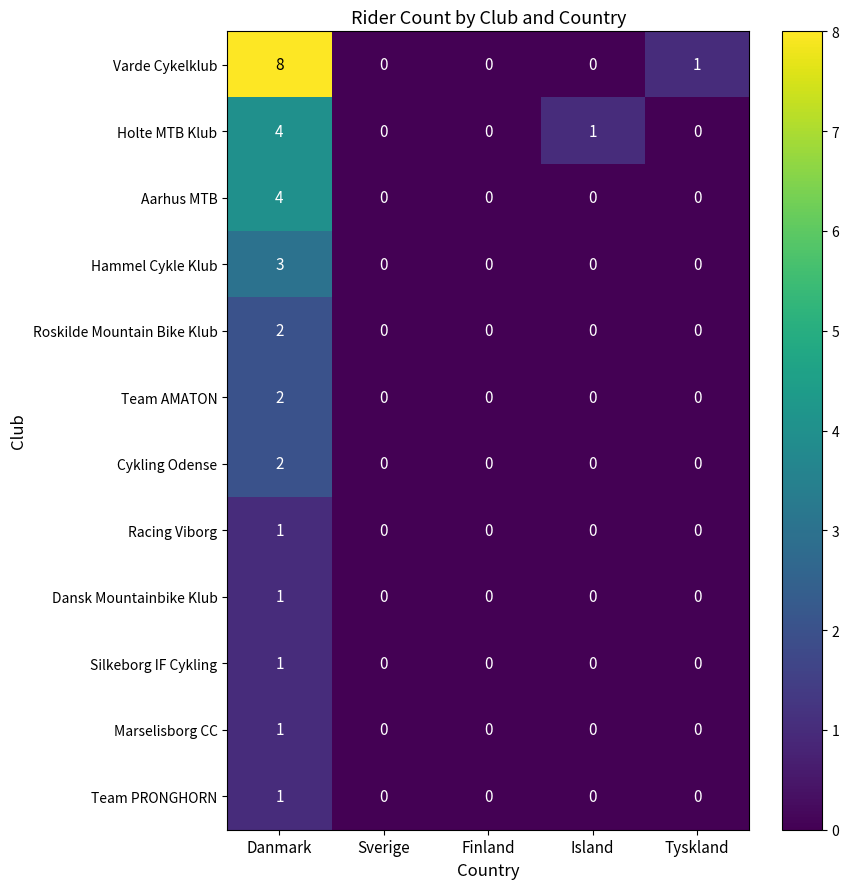

Which category has the highest value across all series?

Danmark